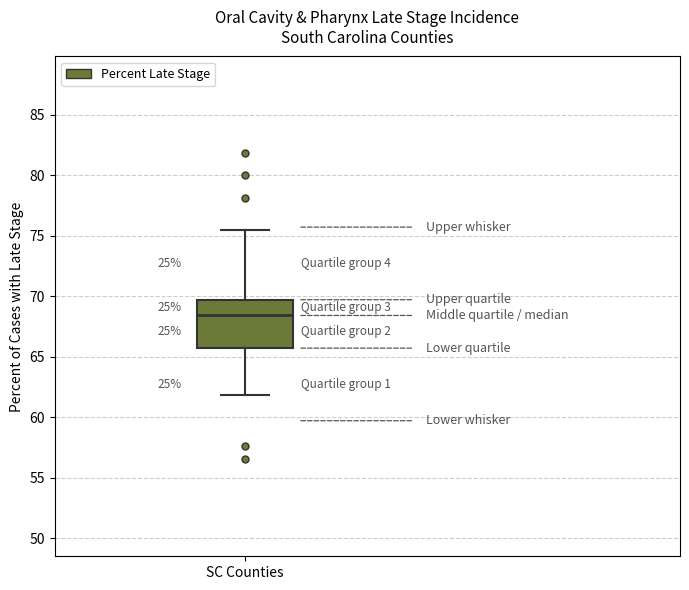

Transcribe this box plot: give where the median line is, the range the box spans, and where the two whiskers end, as read against the y-axis. The values are not printed on the chart, so give them approximately, as read against the axis.

median 68.5, box 65.5 to 69.5, whiskers 62.0 to 75.5